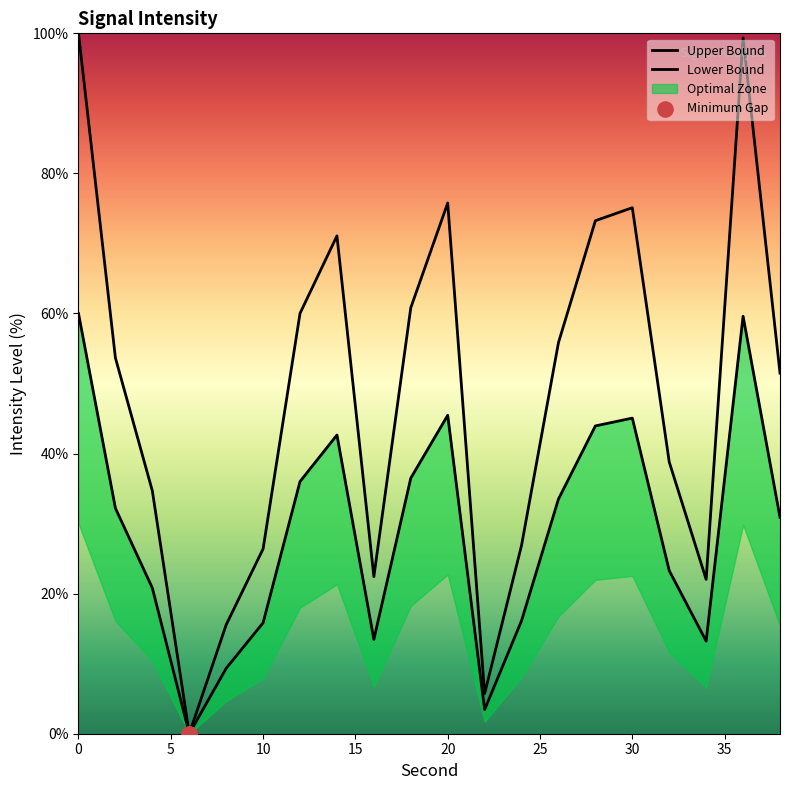

What is the change in value from 30 to 32?

-36.3